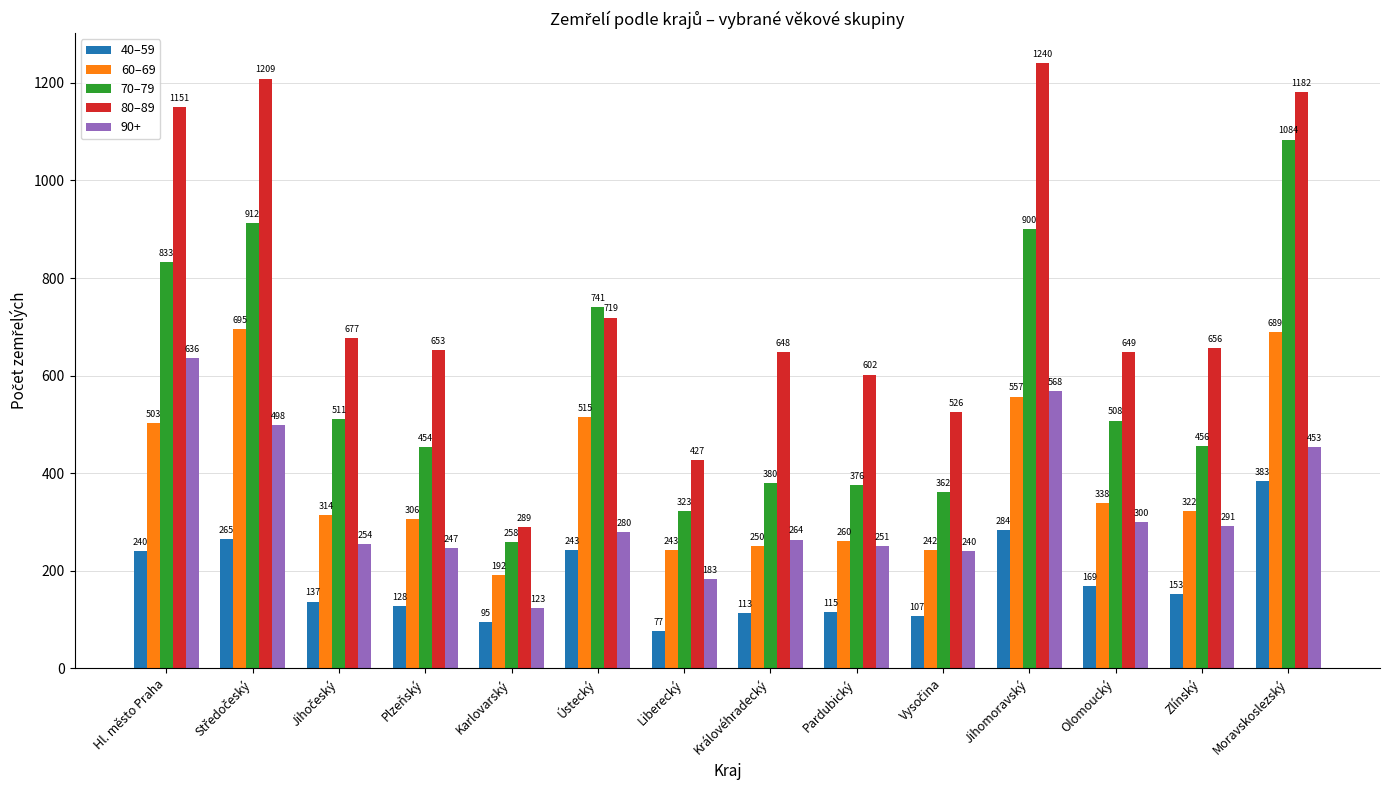

What is the average value of the 60–69 series?

388